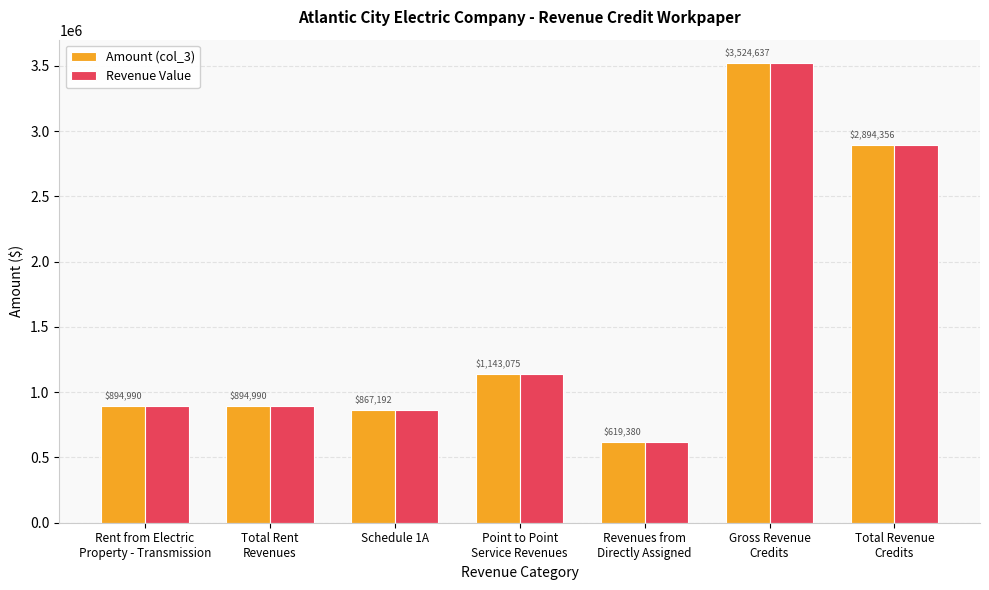

What is the minimum value for Revenue Value?

619380.0